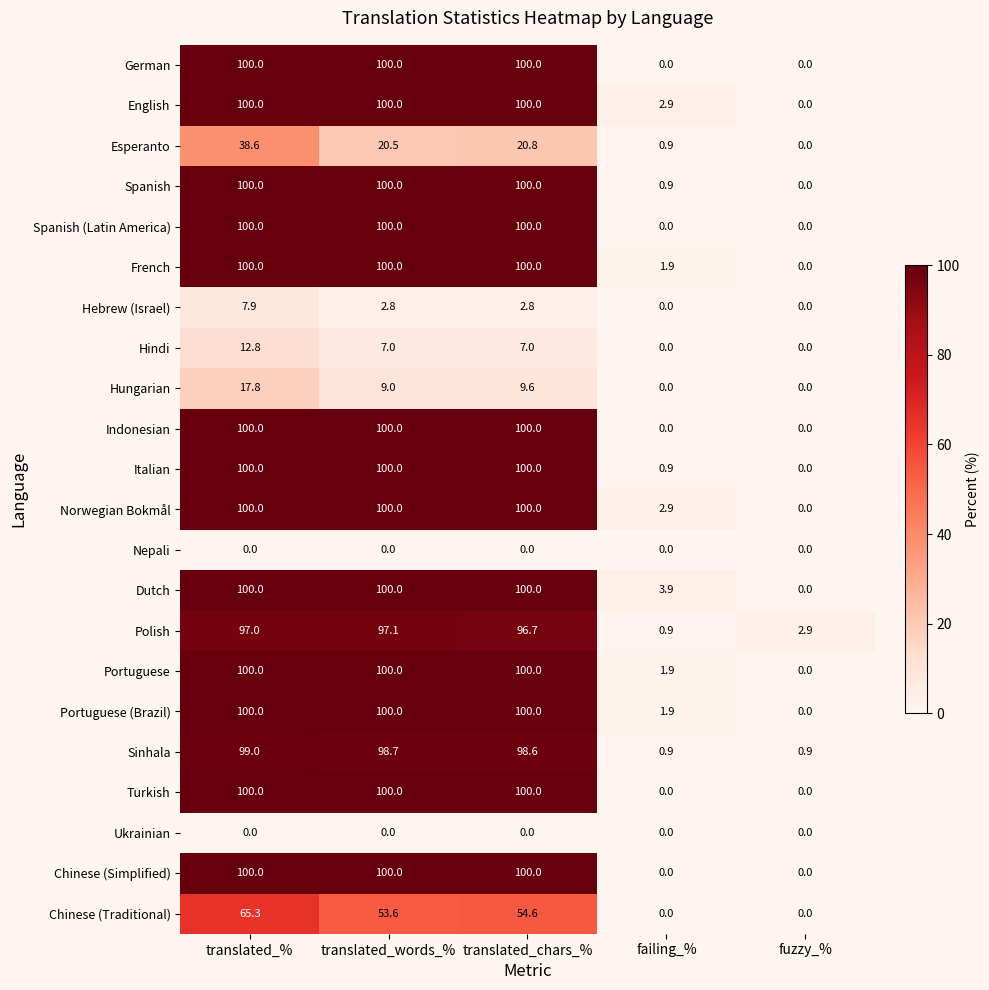

What is the difference between the Hindi values at fuzzy_% and translated_words_%?

7.0